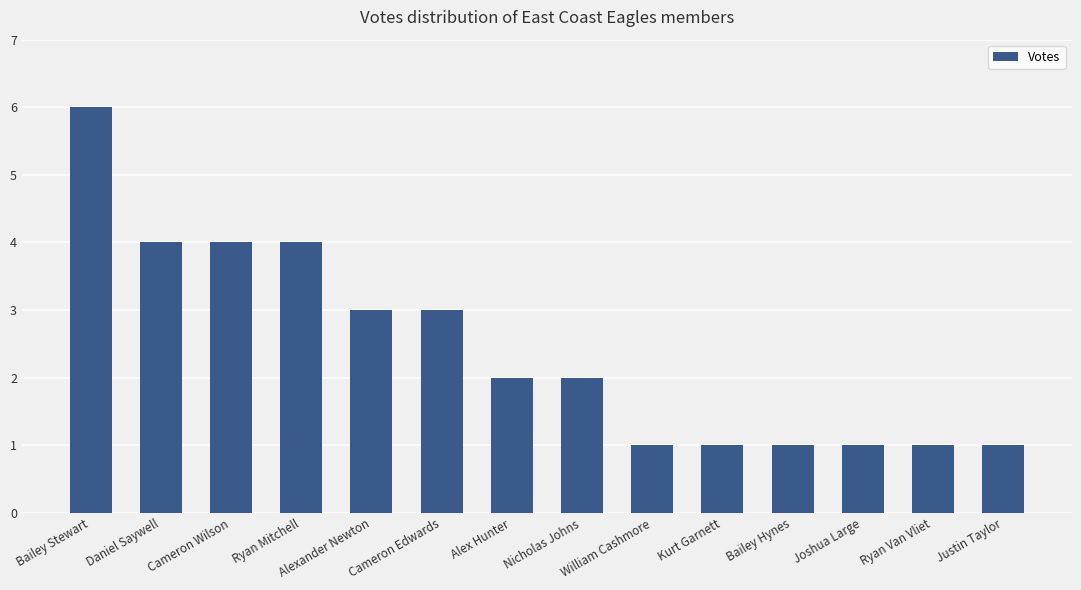

Reading left to right, what are all the values shown in this chart?

6	4	4	4	3	3	2	2	1	1	1	1	1	1